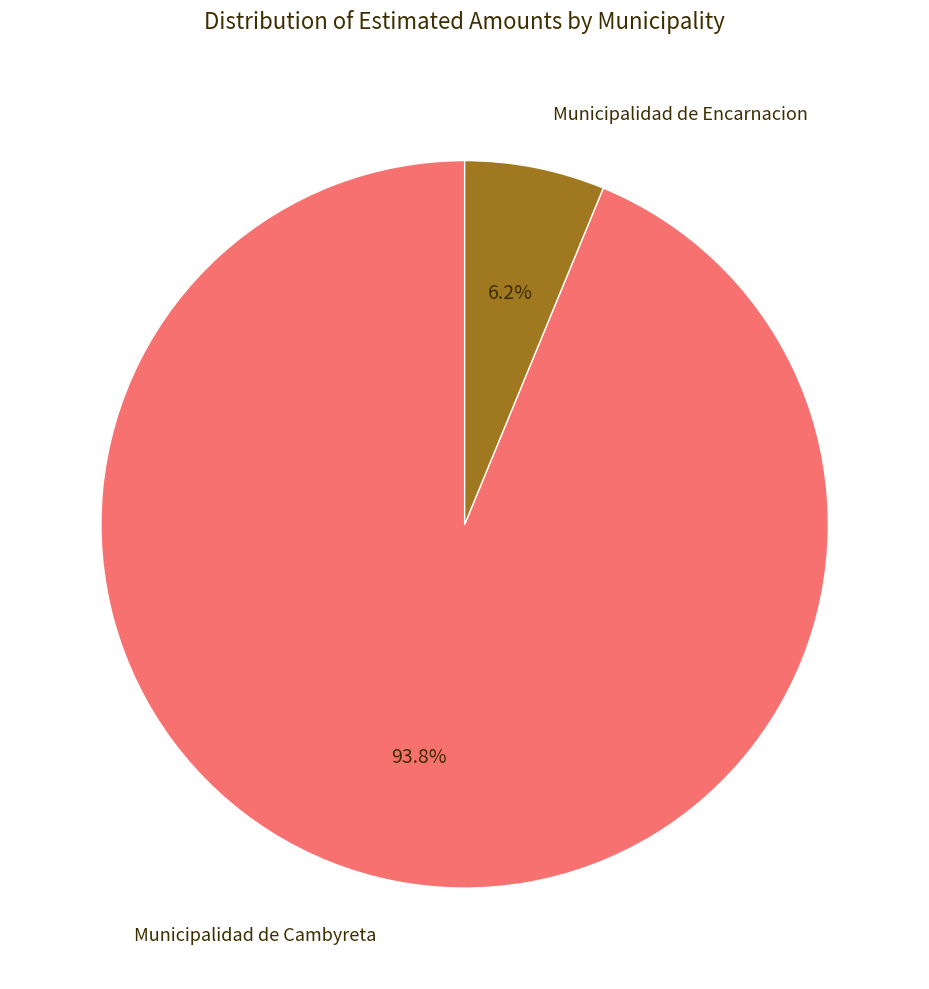

Count the number of slices in the pie.

2